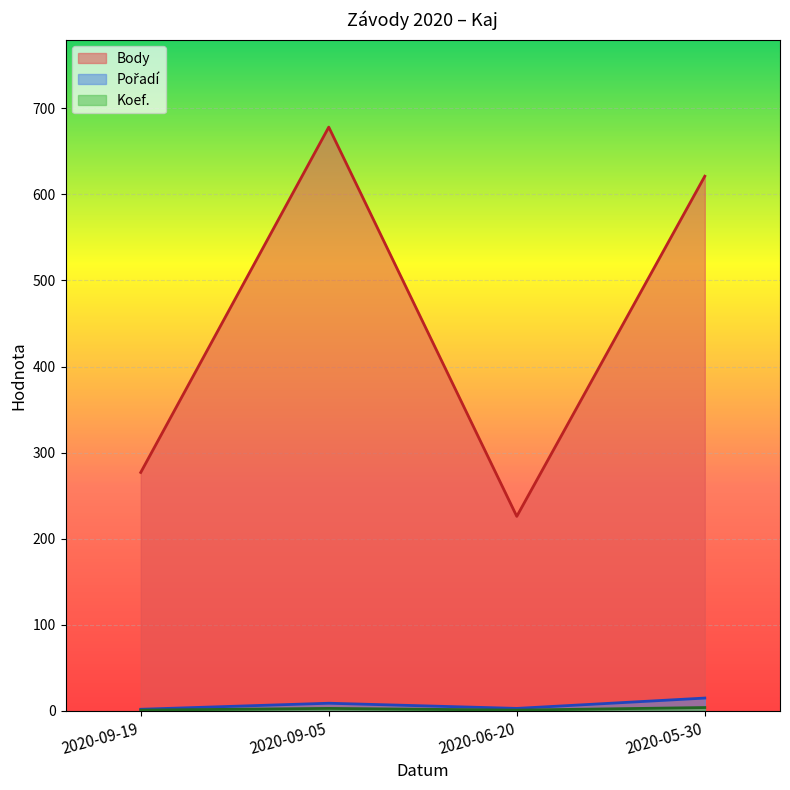

Which series has the widest spread of values?

Body